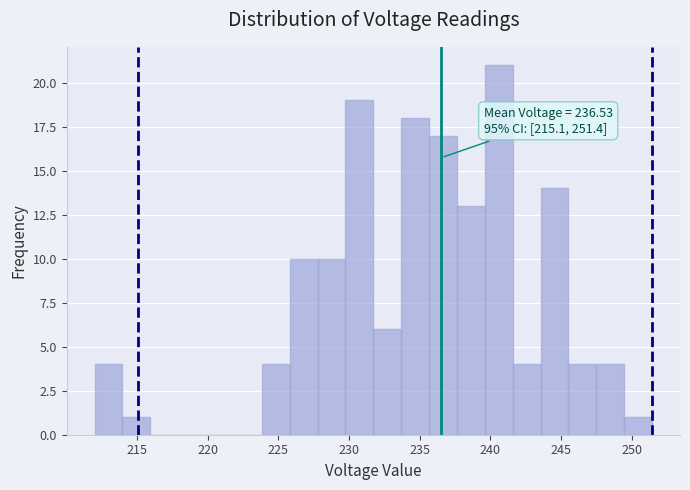

Around what value on the x-axis is the tallest bar? Give the approximate position of its centre, as read against the axis.

240.5